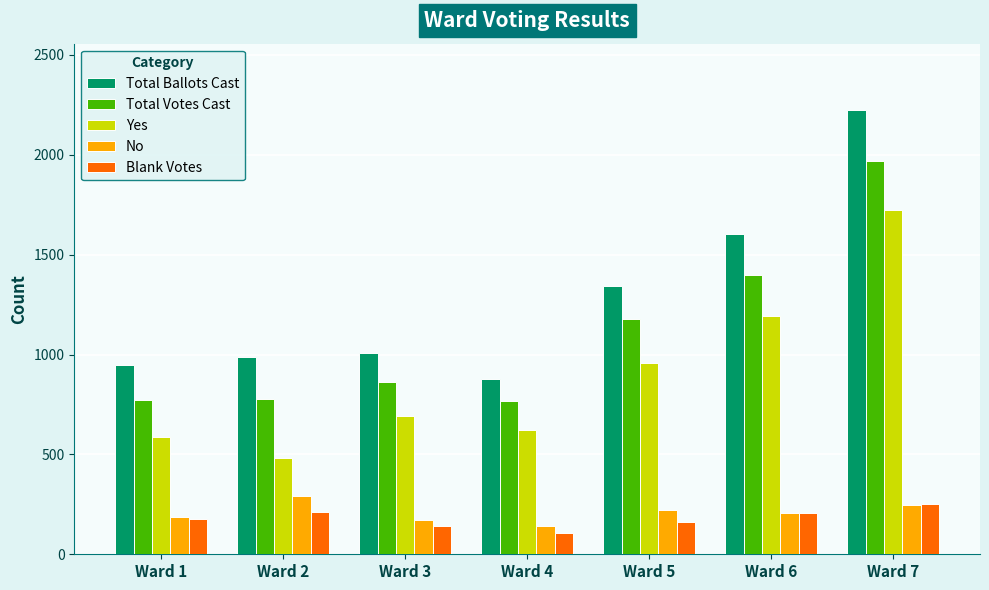

What is the total value across all series at Ward 4?

2519